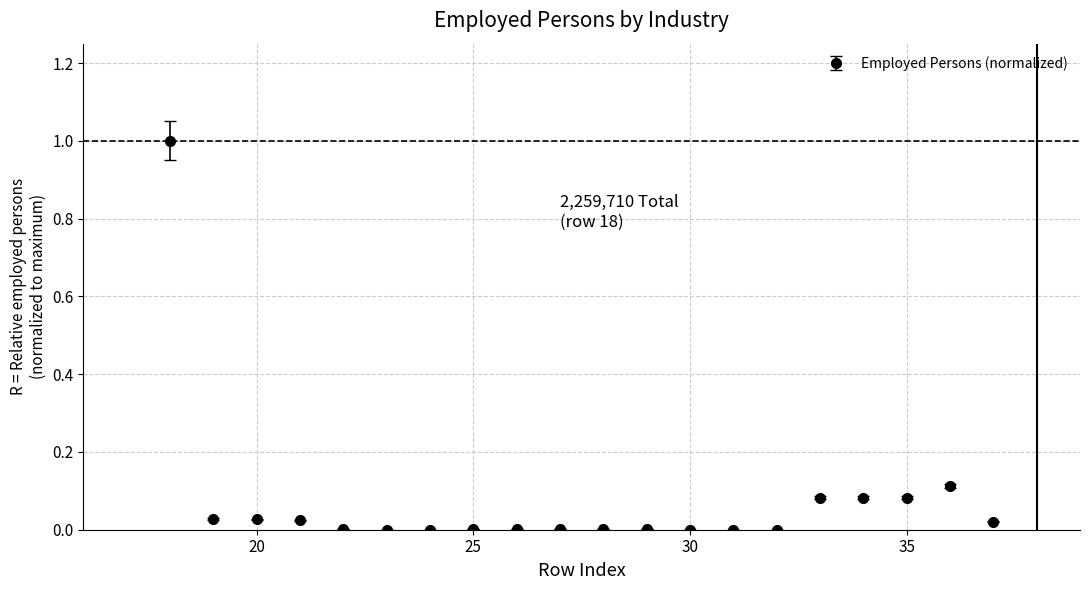

What is the maximum value shown in the chart?

1.0